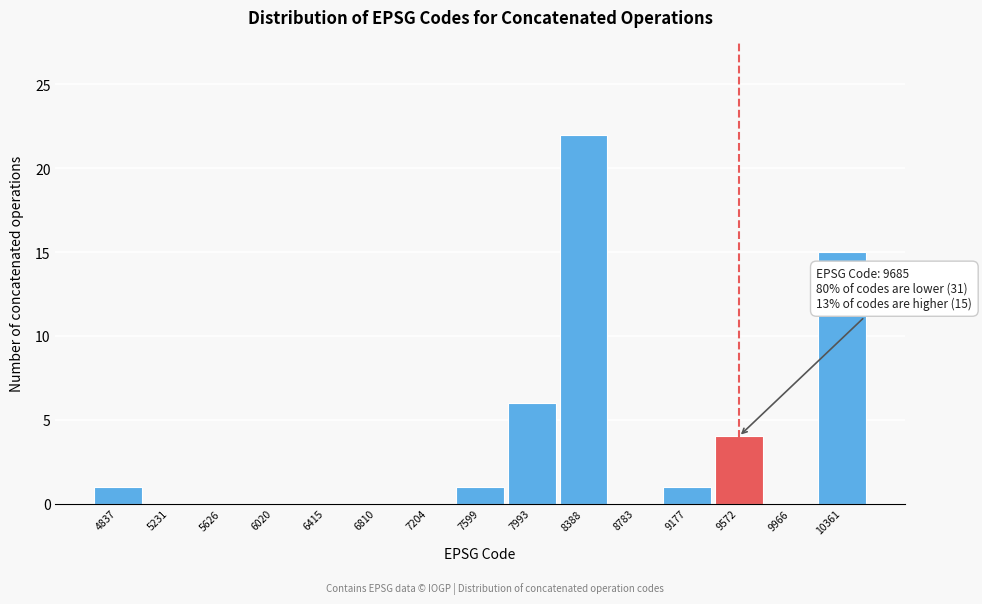

Reading left to right, transcribe all the data shown in this chart.

4837=1	5231=0	5626=0	6020=0	6415=0	6810=0	7204=0	7599=1	7993=6	8388=22	8783=0	9177=1	9572=4	9966=0	10361=15